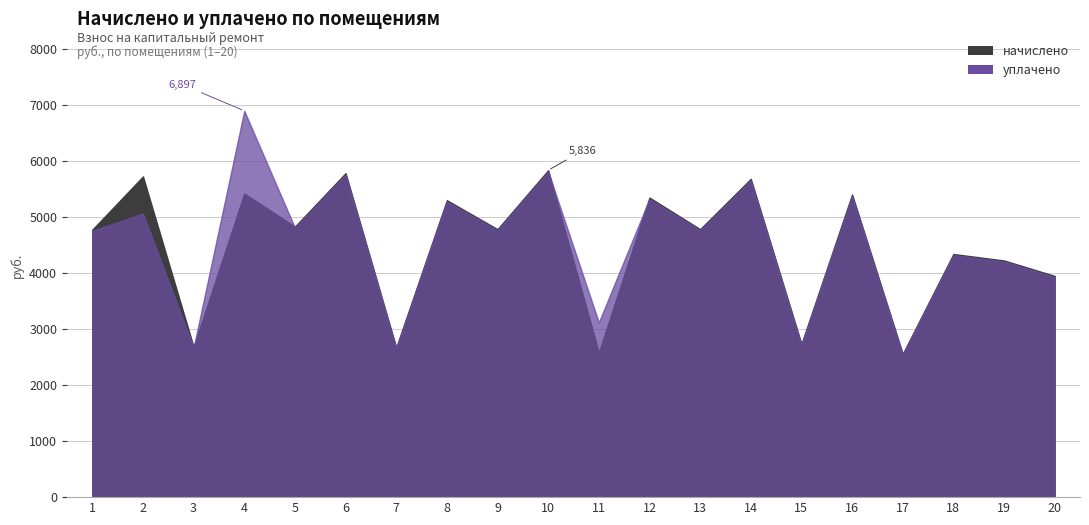

Reading left to right, extract all data points from this chart.

начислено: 1=4774.9	2=5725.1	3=2679.8	4=5420.3	5=4829.4	6=5783.2	7=2669.6	8=5300.3	9=4783.2	10=5835.9	11=2579.9	12=5347.4	13=4783.2	14=5681.7	15=2733.3	16=5401.9	17=2556.0	18=4340.0	19=4224.6	20=3949.4
уплачено: 1=4754.7	2=5064.8	3=2668.4	4=6897.5	5=4809.0	6=5758.8	7=2658.3	8=5277.9	9=4763.0	10=5811.2	11=3120.6	12=5324.9	13=4763.0	14=5657.7	15=2721.8	16=5379.1	17=2545.2	18=4321.6	19=4206.8	20=3932.7